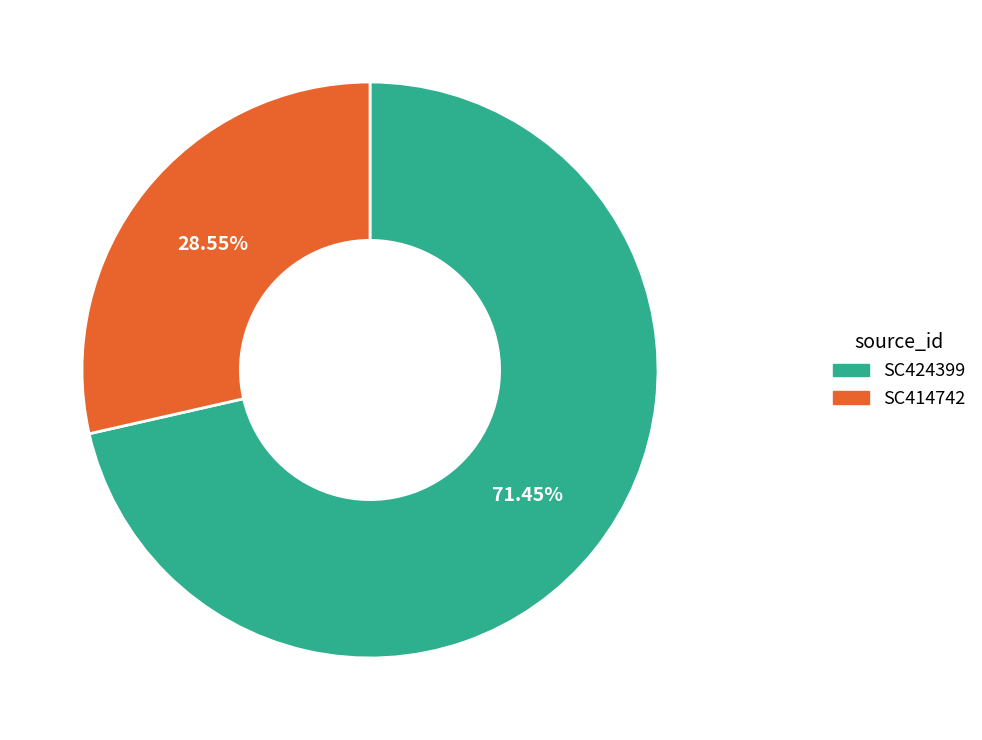

Rank the categories by value from lowest to highest.

SC414742, SC424399